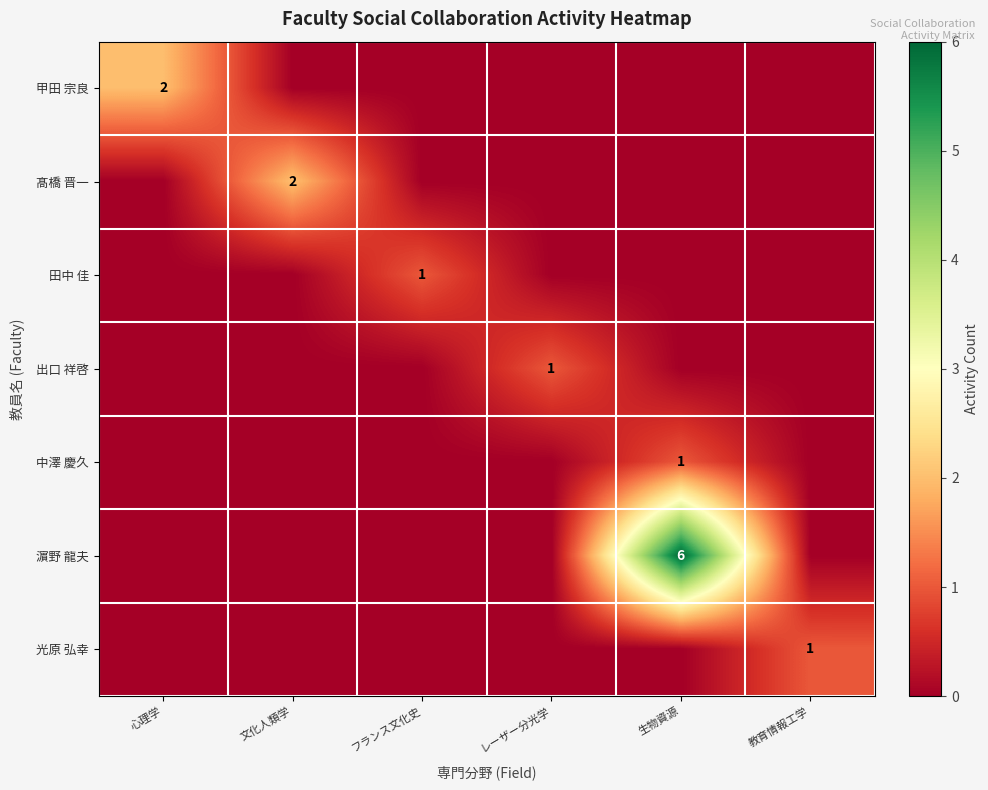

The value of 光原 弘幸 at 心理学 is 1. True or false?

False